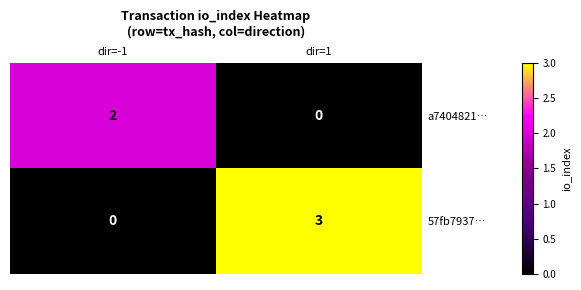

Rank the series by their average value, from highest to lowest.

57fb7937…, a7404821…